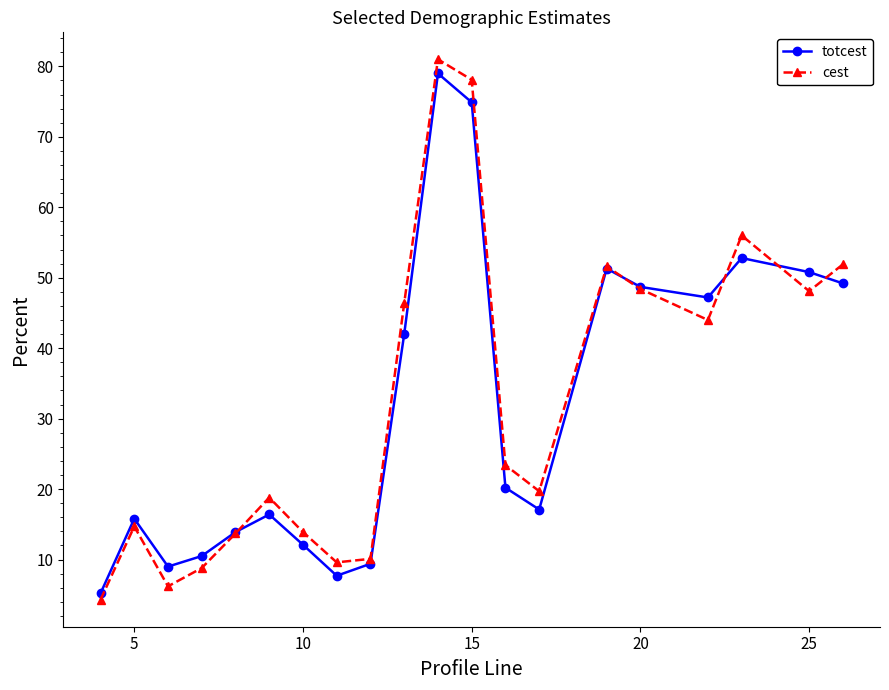

List the series in order of their overall mean, highest first.

cest, totcest